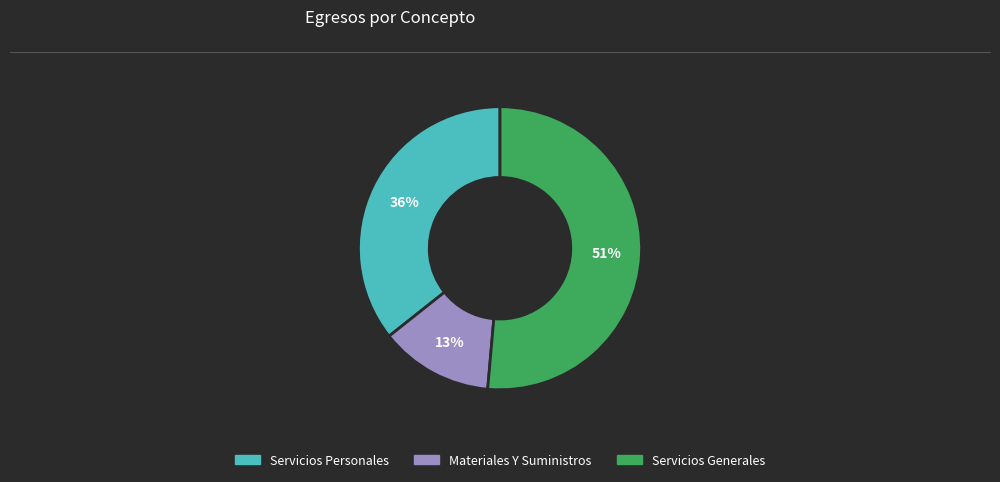

Is there any slice that represents more than half of the pie?

Yes